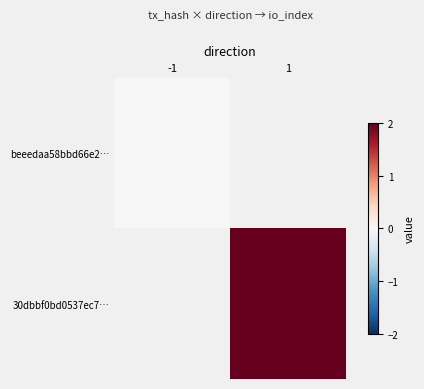

At which label does beeedaa58bbd66e2… reach its peak?

-1